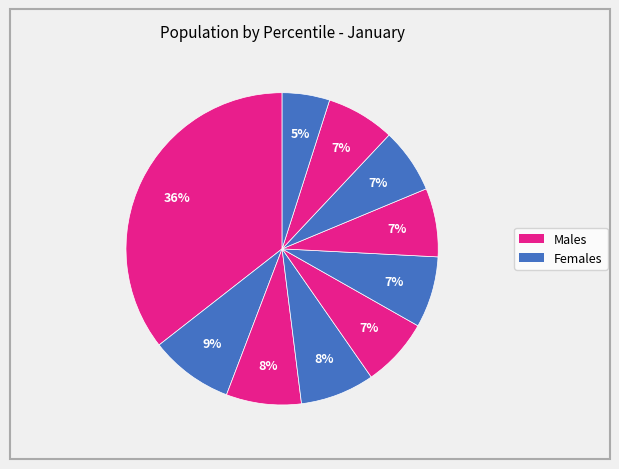

Count the number of slices in the pie.

10